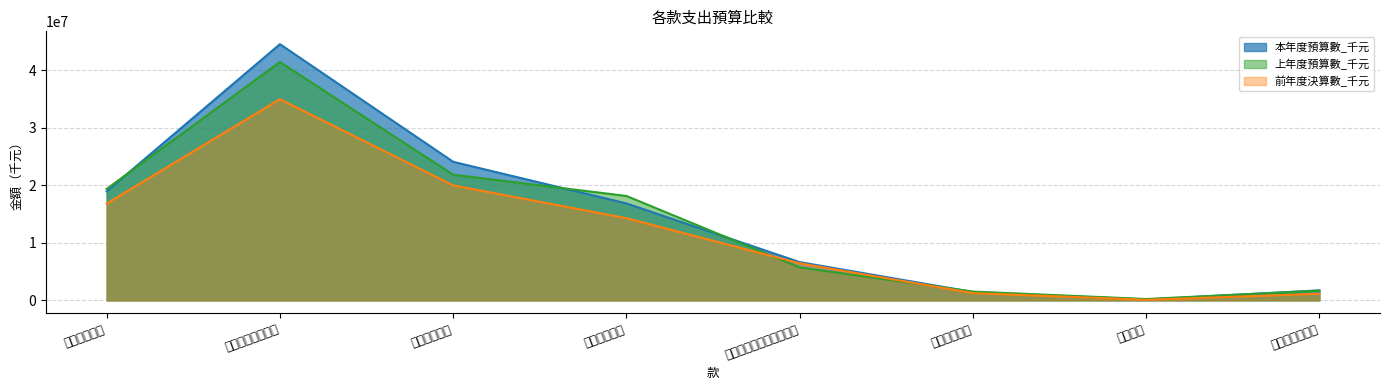

Between which two adjacent categories do 前年度決算數_千元 and 上年度預算數_千元 first intersect?

社會福利支出 and 社區發展及環境保護支出